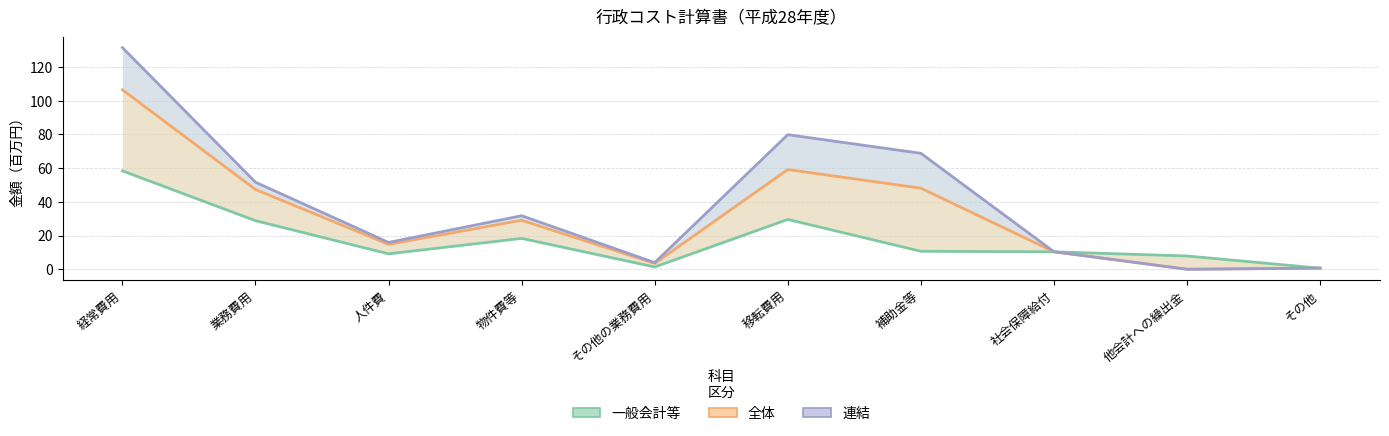

At which category does 一般会計等 reach its first local peak?

物件費等